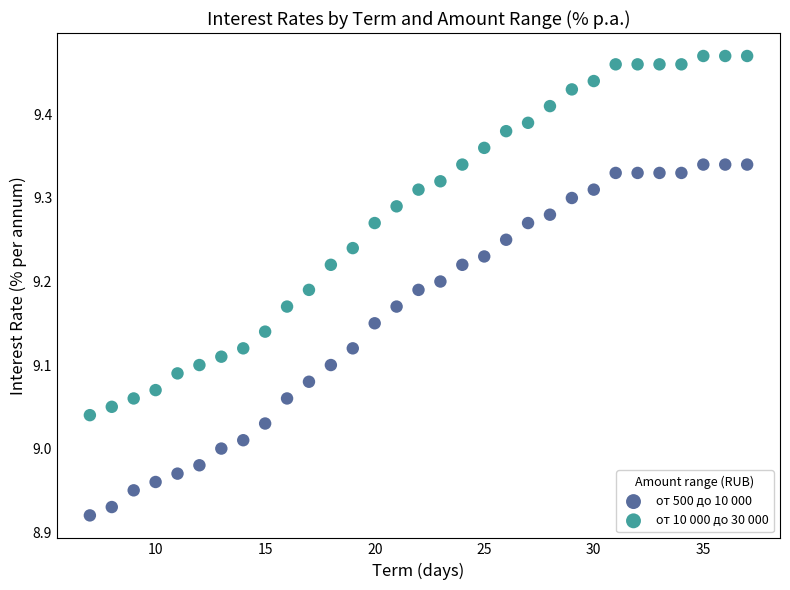

What is the X range (max minus min) for the scatter plot?

30.0